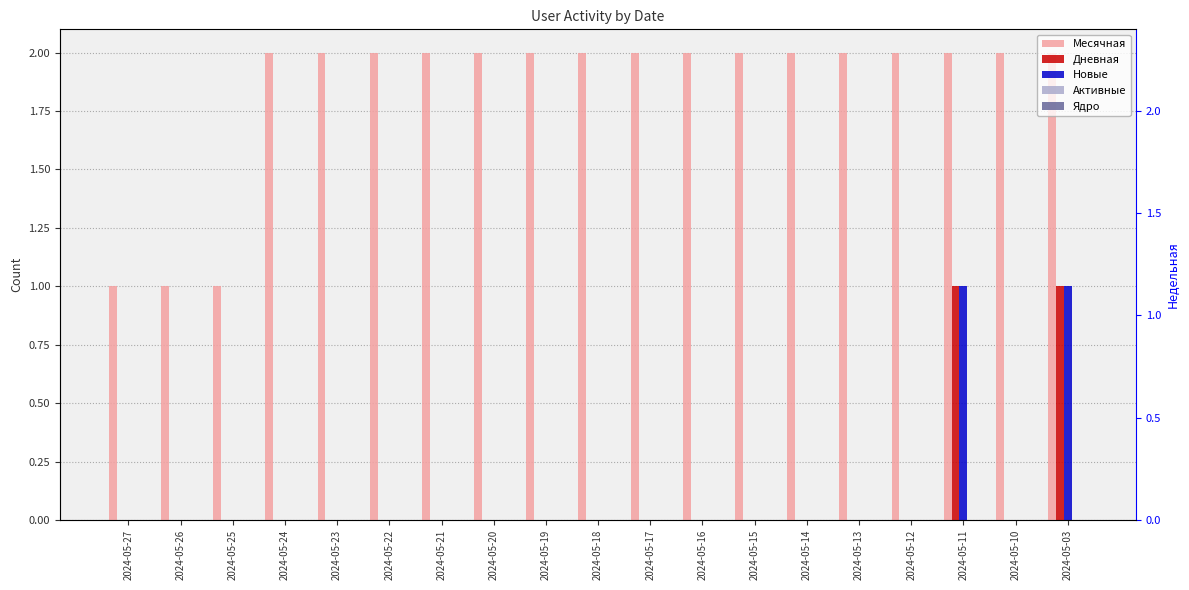

What is the difference between the highest and lowest values at 2024-05-26?

1